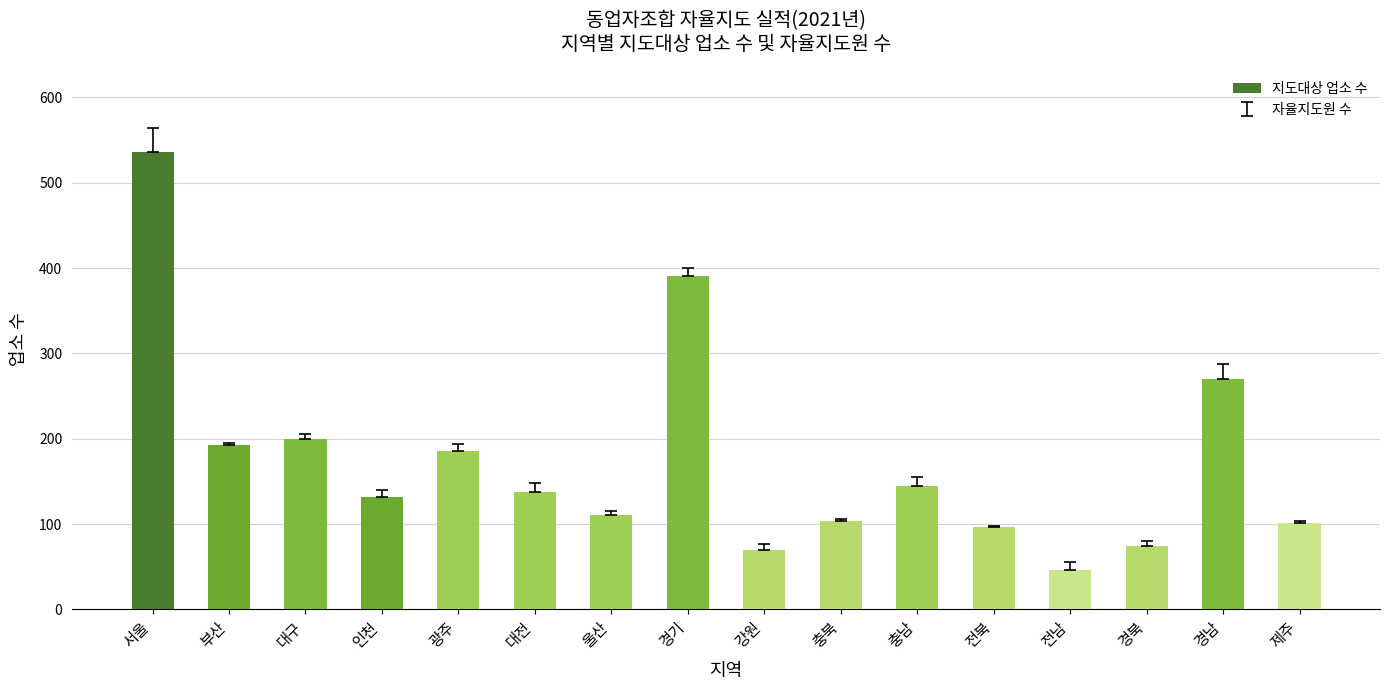

Approximately how many times larger is the value at 경기 compared to 부산?

2.0